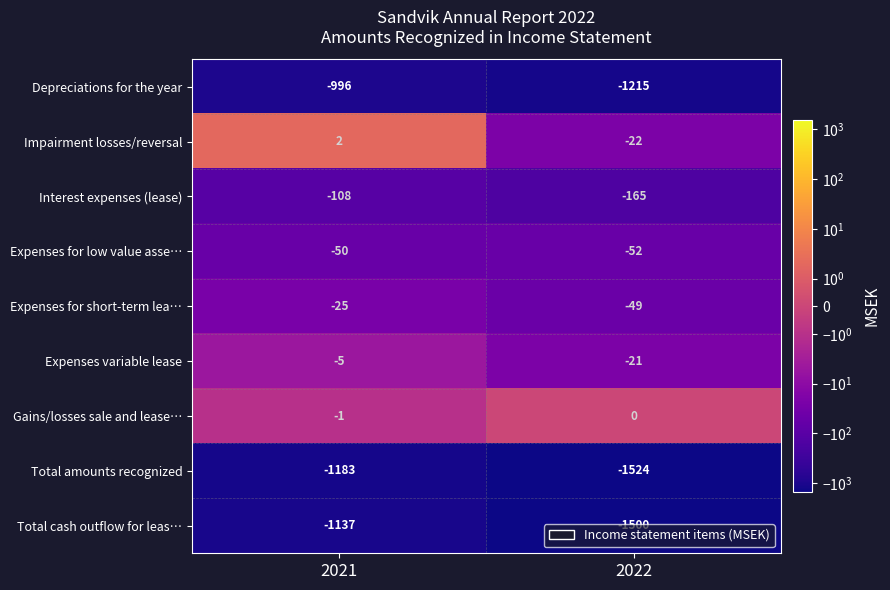

At which label is Interest expenses (lease) closest to -136?

2021